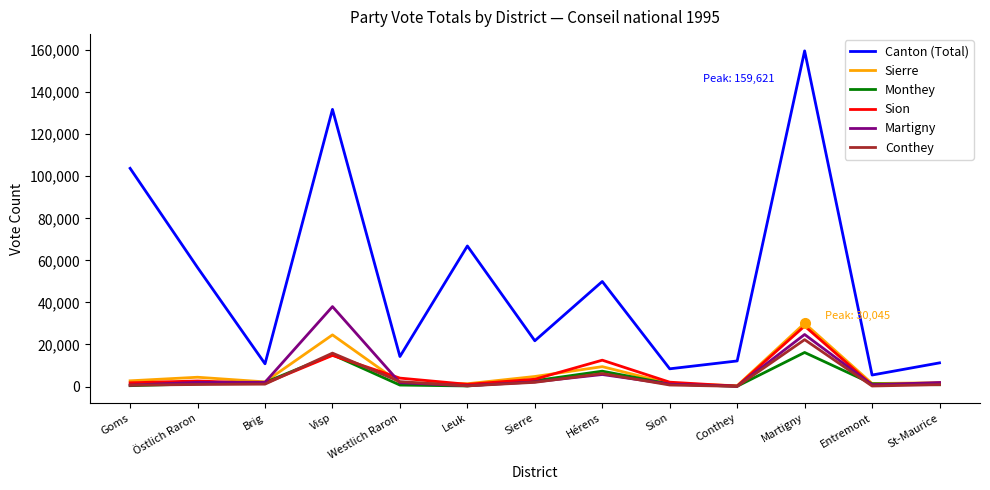

Between Östlich Raron and Martigny, which series saw the biggest shift?

Canton (Total)